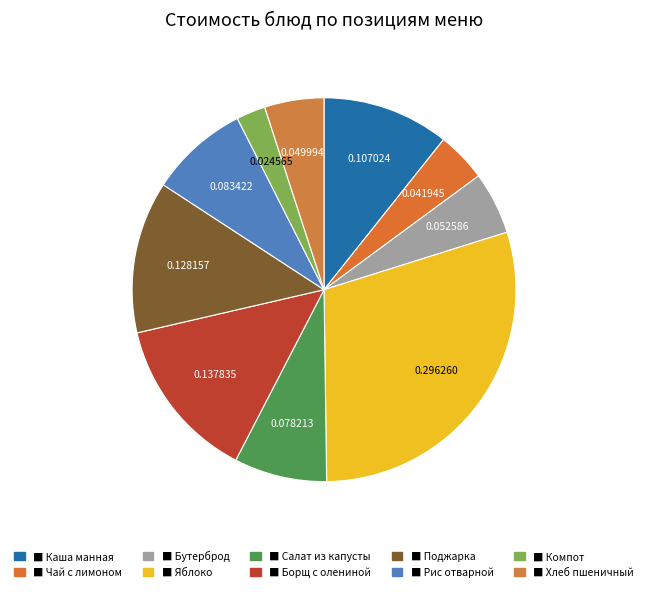

How many slices are in this pie chart?

10